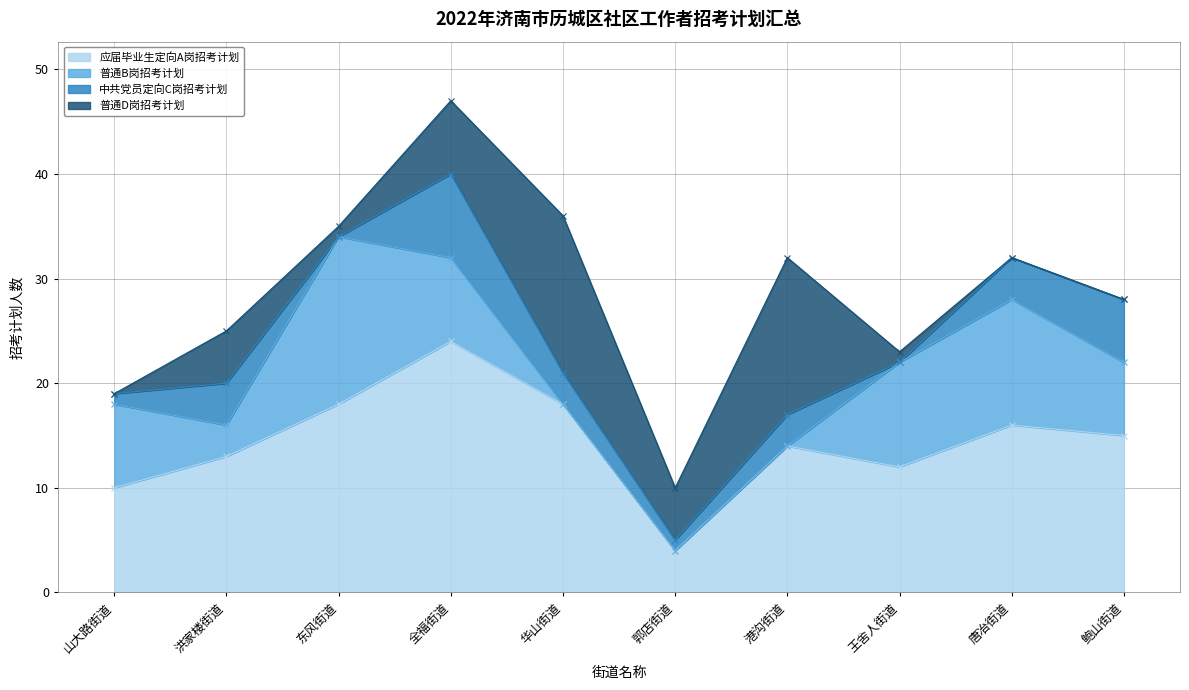

What is the label of the 8th point from the right?

东风街道